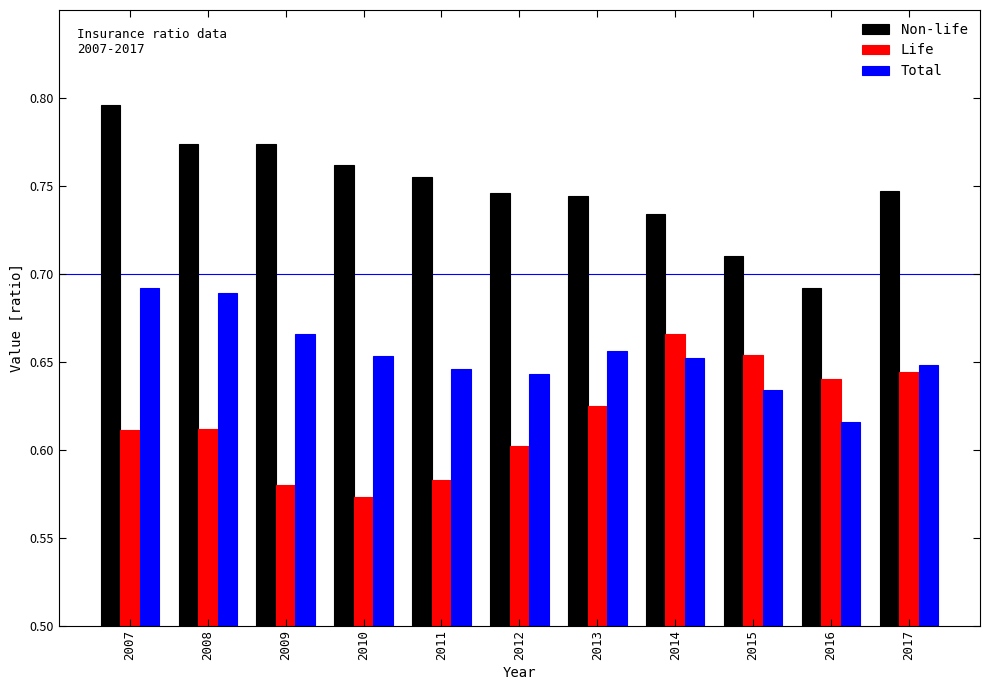

What is the difference between the maximum and minimum values in the Non-life series?

0.1